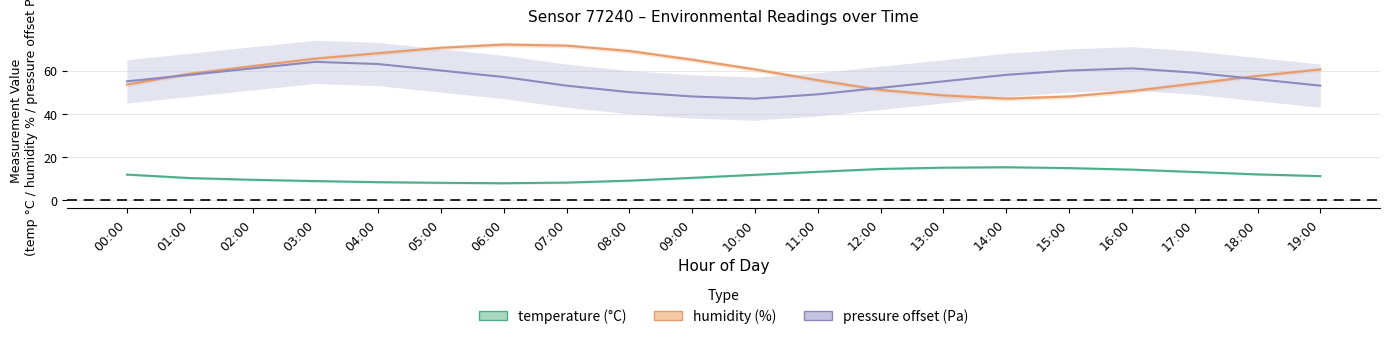

True or false: temperature and pressure (Pa−100400) intersect in this chart.

False